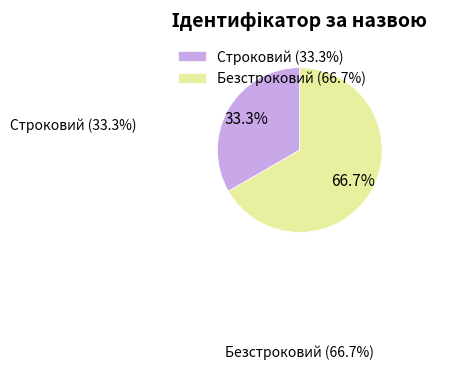

What portion of the pie excludes Безстроковий?

33.3%